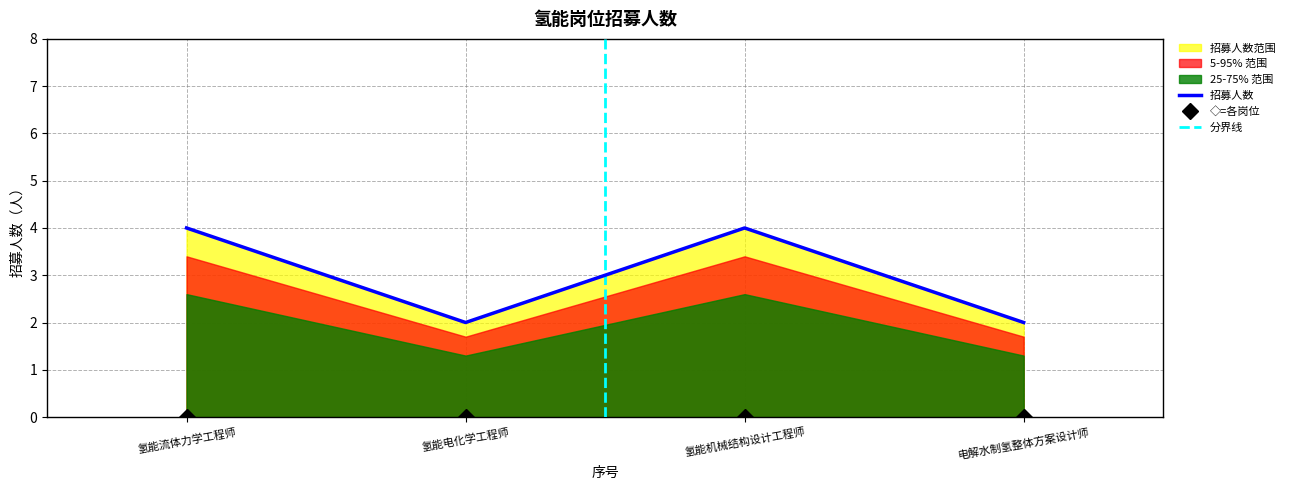

What is the difference between the maximum and minimum values?

2